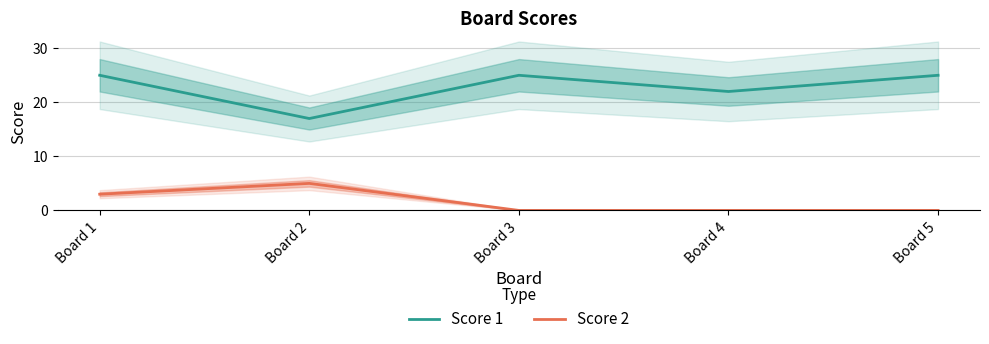

How many lines are shown in the chart?

2